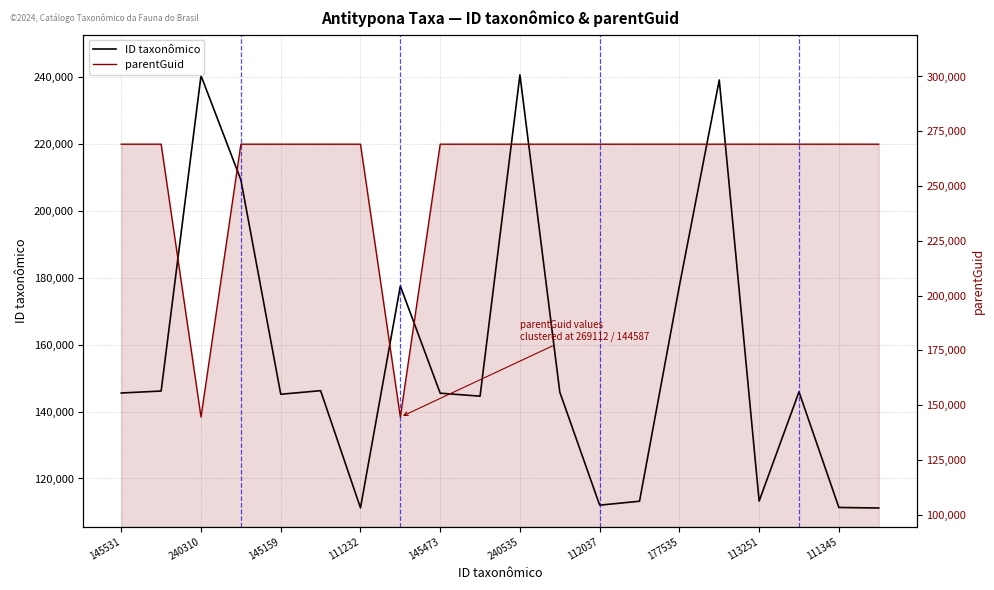

How many data points in ID taxonômico are less than 145802?

10